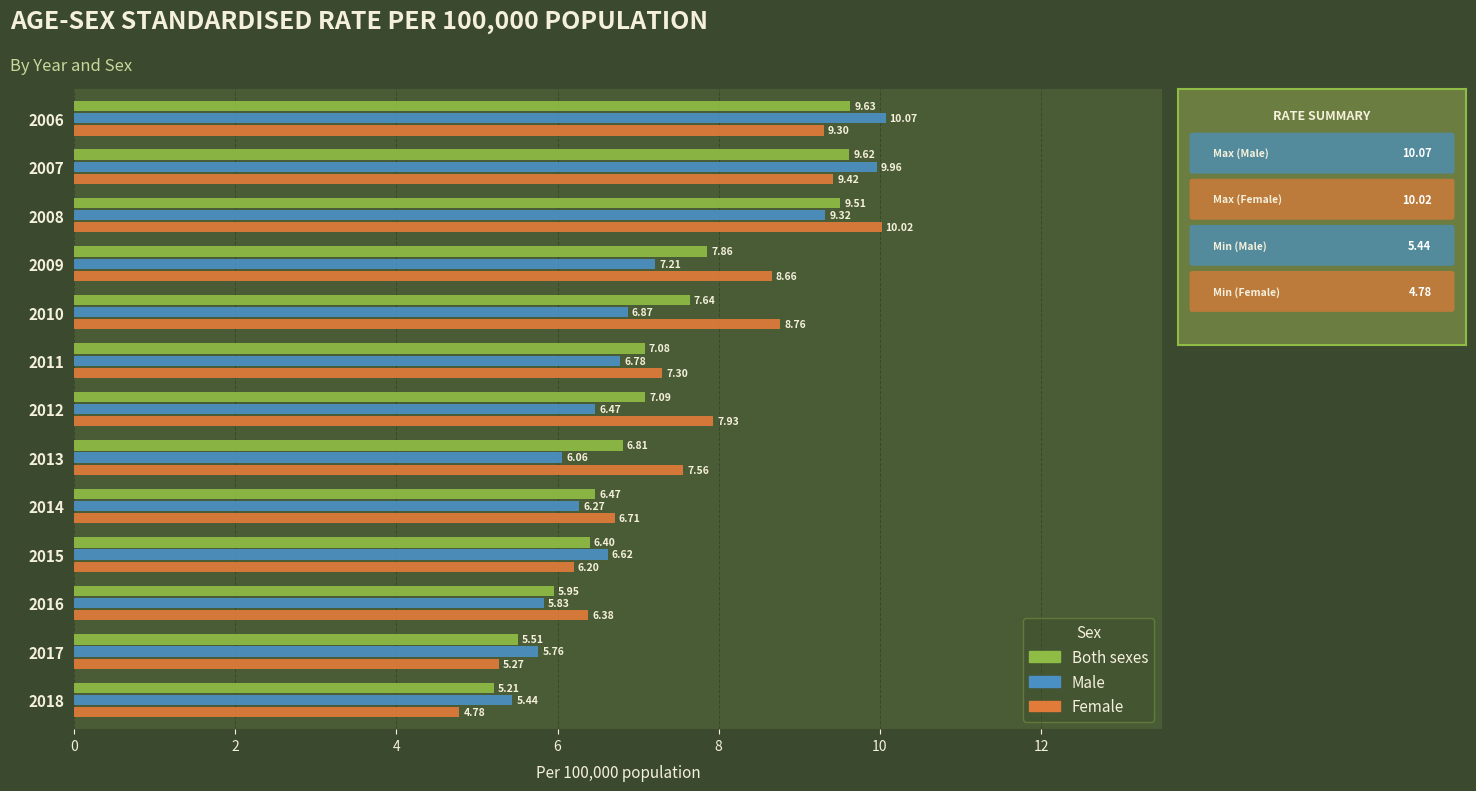

What are all the series names shown in the legend?

Both sexes, Male, Female